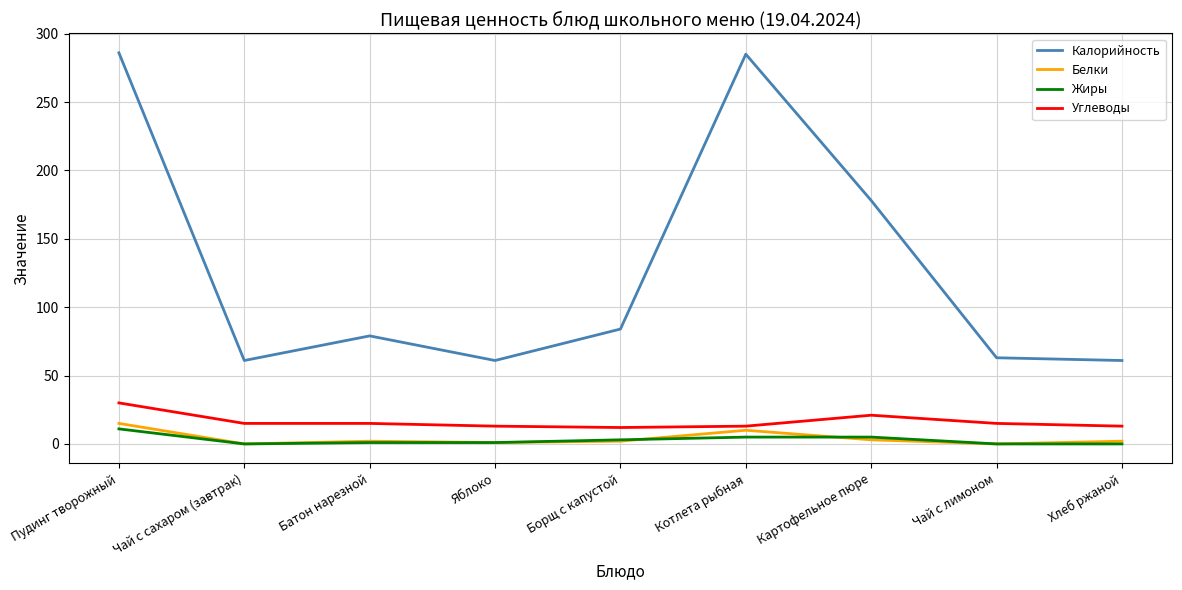

Is it true that Белки equals 1 at Яблоко?

True